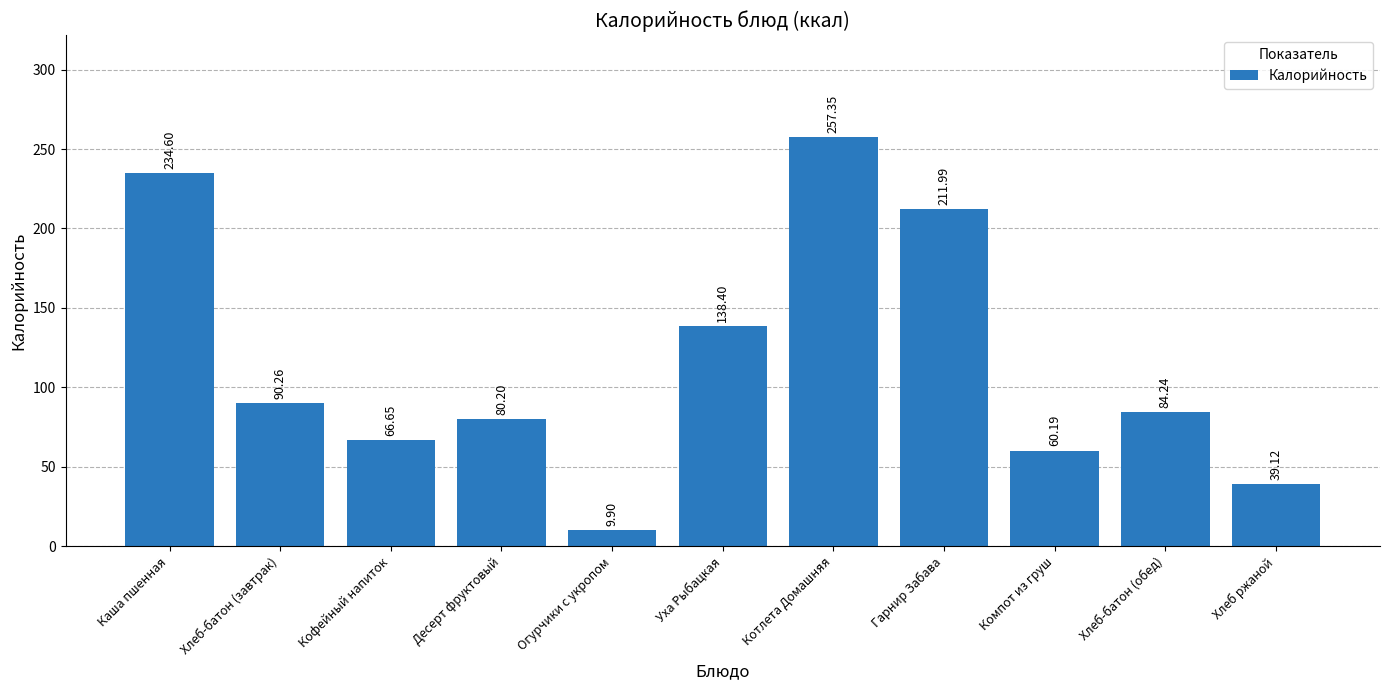

What is the difference between the second highest and second lowest values?

195.5